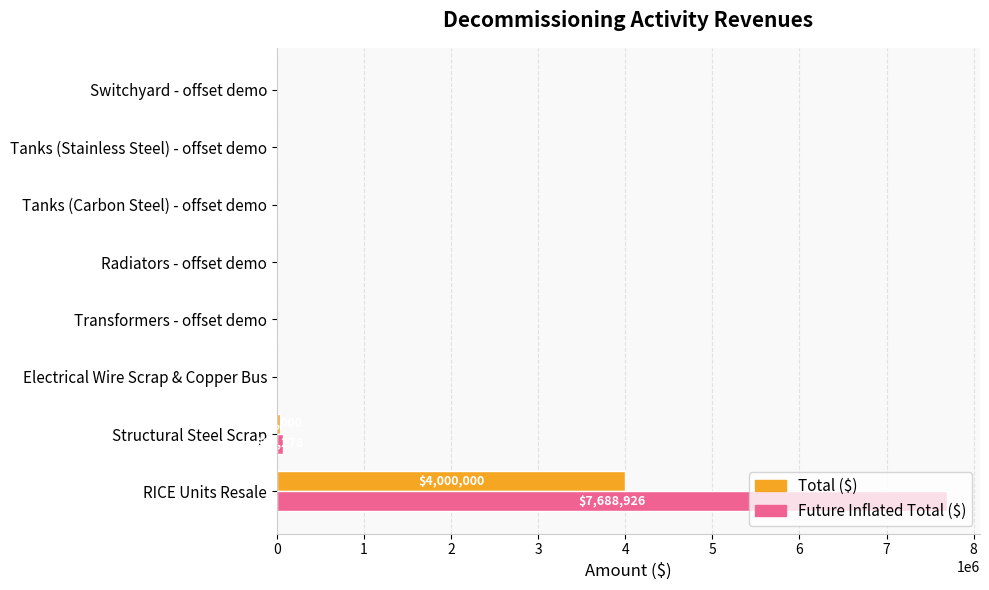

How many data points in Total ($) are above 0?

2